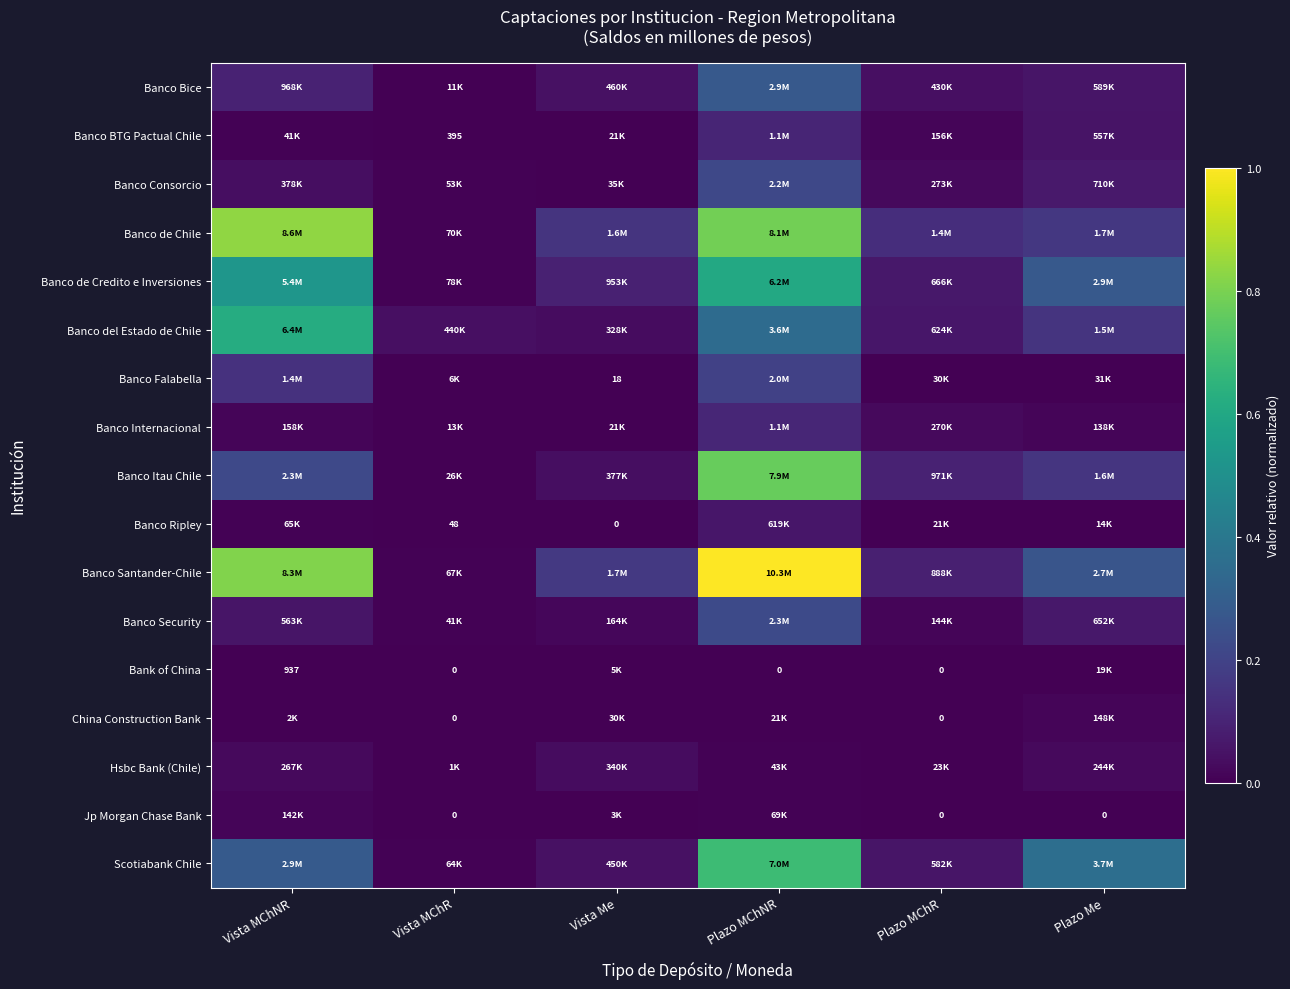

Which label corresponds to the smallest value in the chart?

Vista Me